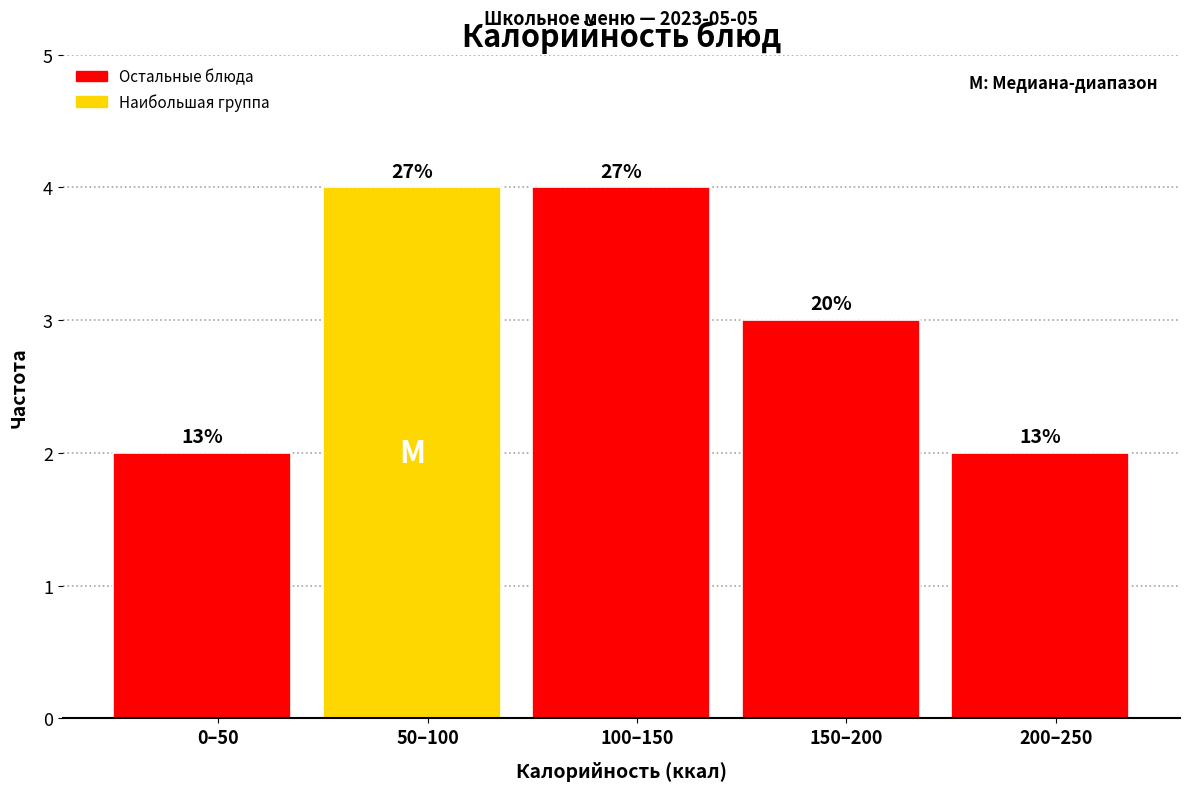

Does the chart contain any negative values?

No